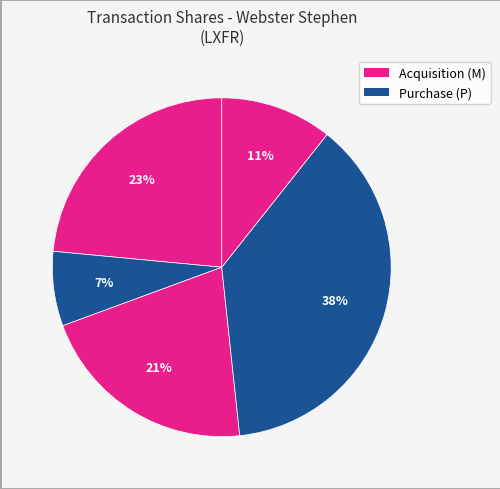

How many slices are in this pie chart?

5